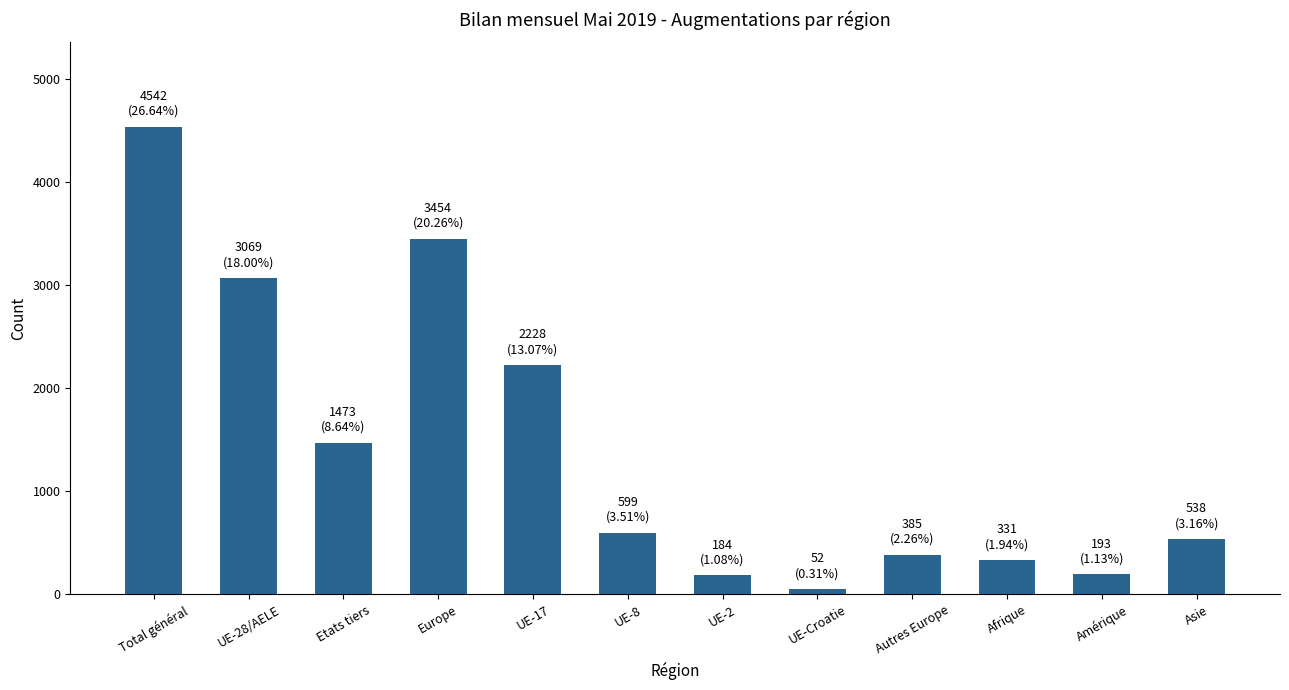

What is the average value?

1421